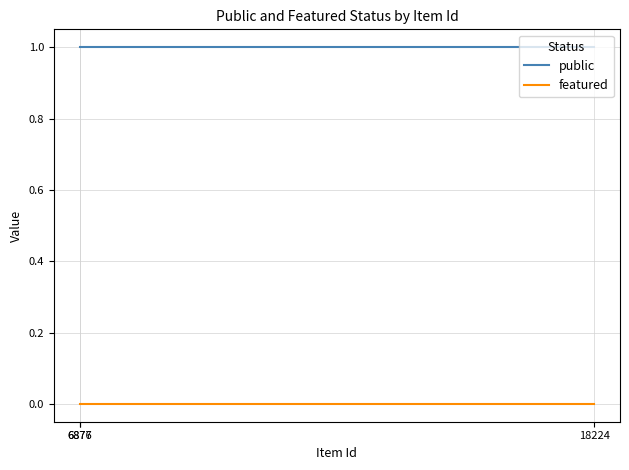

Is this an area chart (filled region under the line)?

No